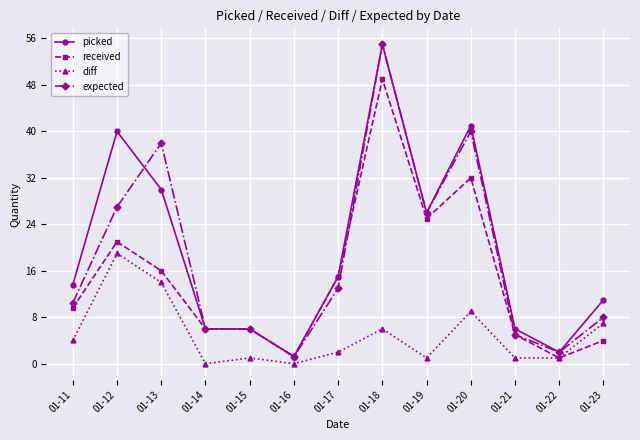

At which category does the chart reach its peak across all series?

01-18